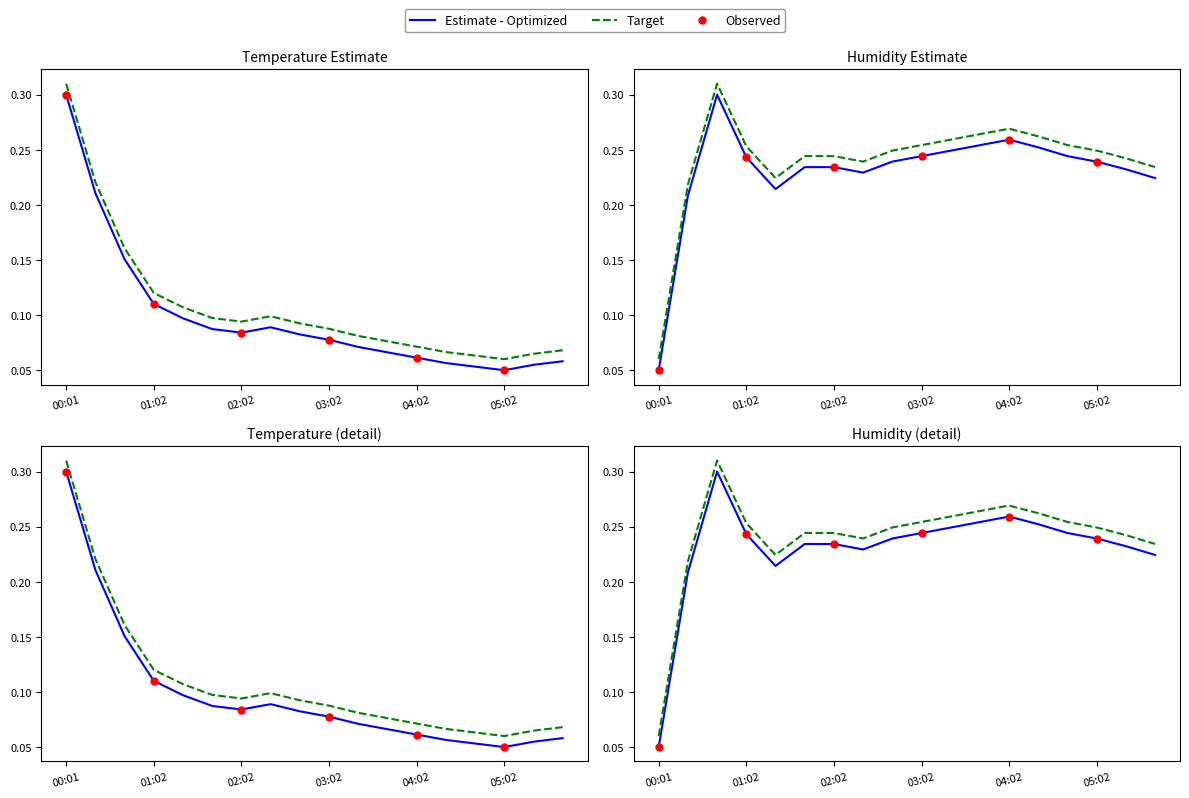

What is the total value across all series at 00:42?

0.9